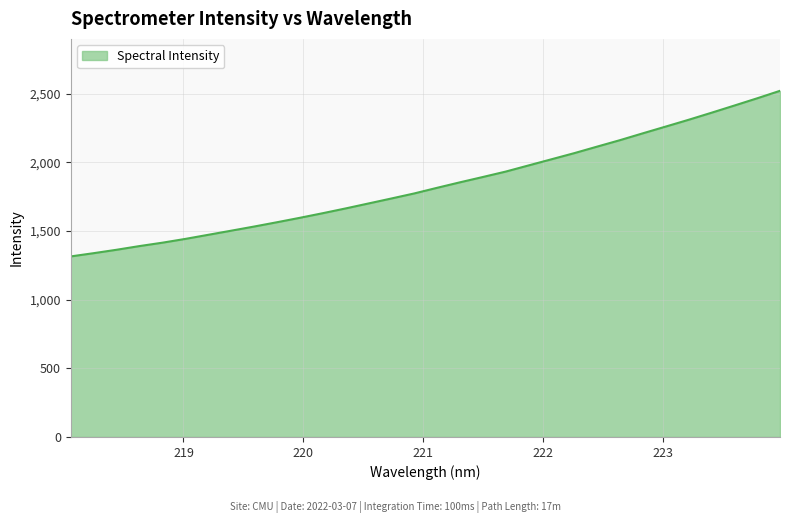

What is the smallest value displayed?

1314.7